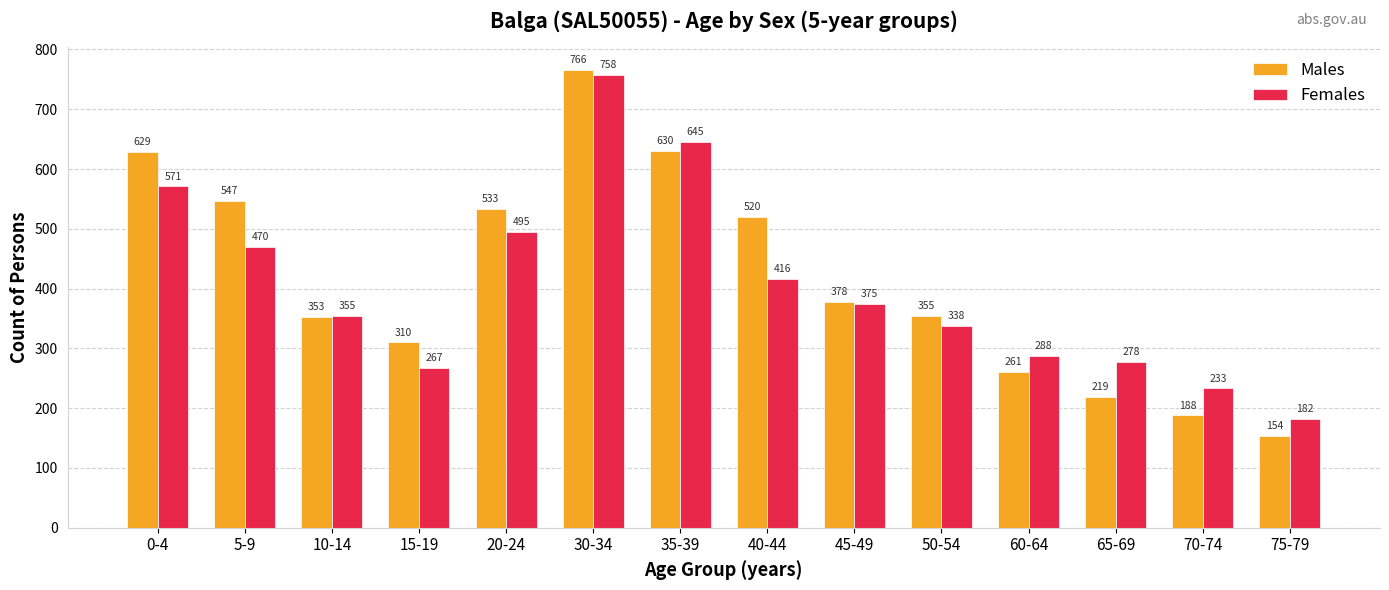

How many groups of bars are there?

14